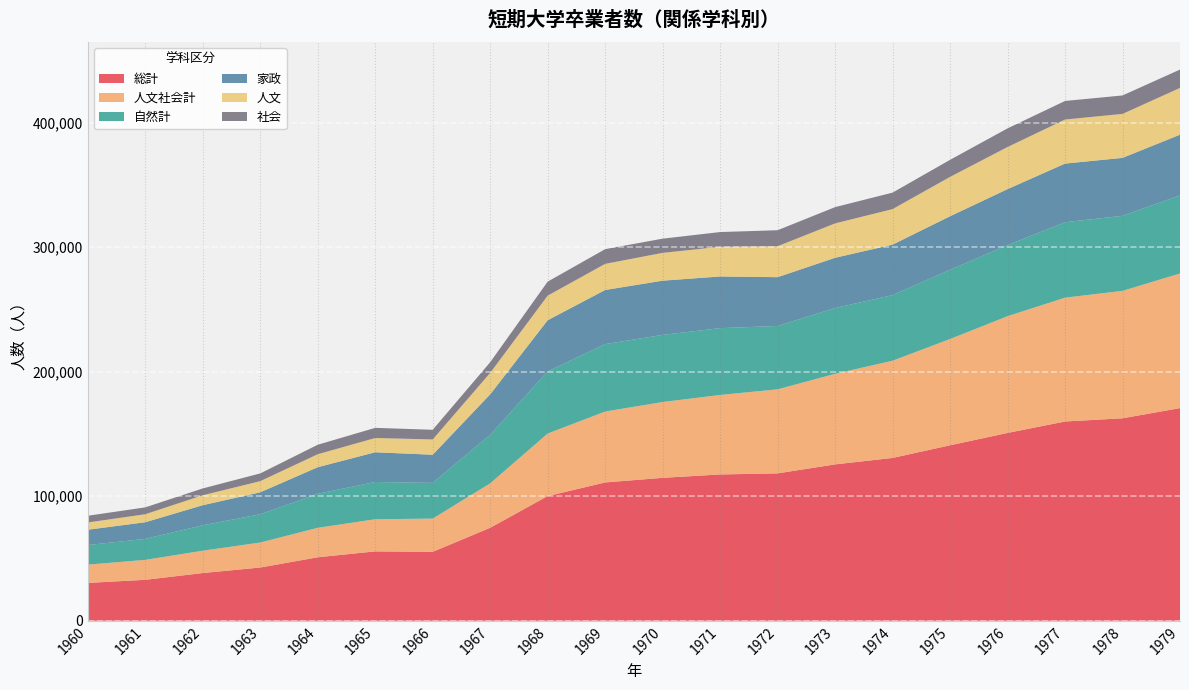

Reading left to right, what are all the values shown in this chart?

総計: 30401	32893	38348	42761	50995	55728	55371	74695	100166	111091	114803	117512	118390	125593	130786	140938	150863	160044	162626	170816
人文社会計: 14677	16035	17931	20091	23673	25819	26700	35689	50224	56965	60901	63862	67500	72753	78093	85375	93779	99472	102351	108115
自然計: 15724	16858	20417	22670	27322	29909	28671	39006	49942	54126	53902	53650	50890	52840	52693	55563	57084	60572	60275	62701
家政: 12320	13353	16134	17658	21345	23882	22614	32471	41055	43497	43544	41507	39182	40348	40539	43016	44956	47107	46531	48774
人文: 5826	6413	7958	8952	10408	11448	12263	17228	19720	20973	22327	23839	24854	27623	28519	31611	33825	35379	35307	37561
社会: 5394	5524	5507	6220	7634	8163	7775	8565	11269	11829	11421	11841	12859	13073	13254	13715	14971	14917	14835	14740